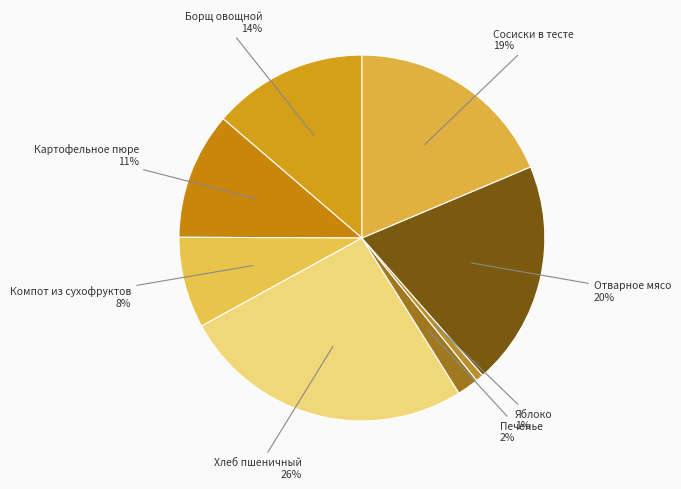

Is there a majority slice in this chart?

No